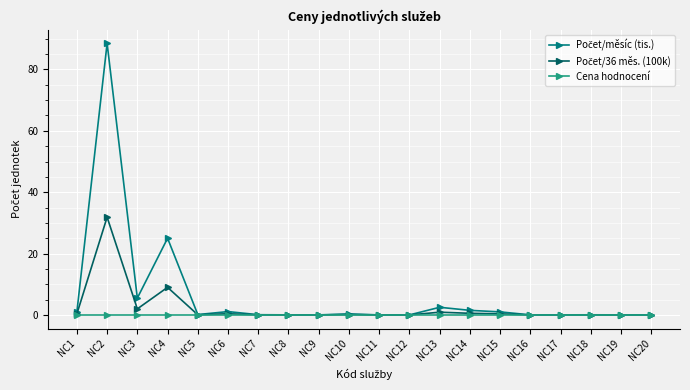

What is the maximum value shown in the chart?

88.5